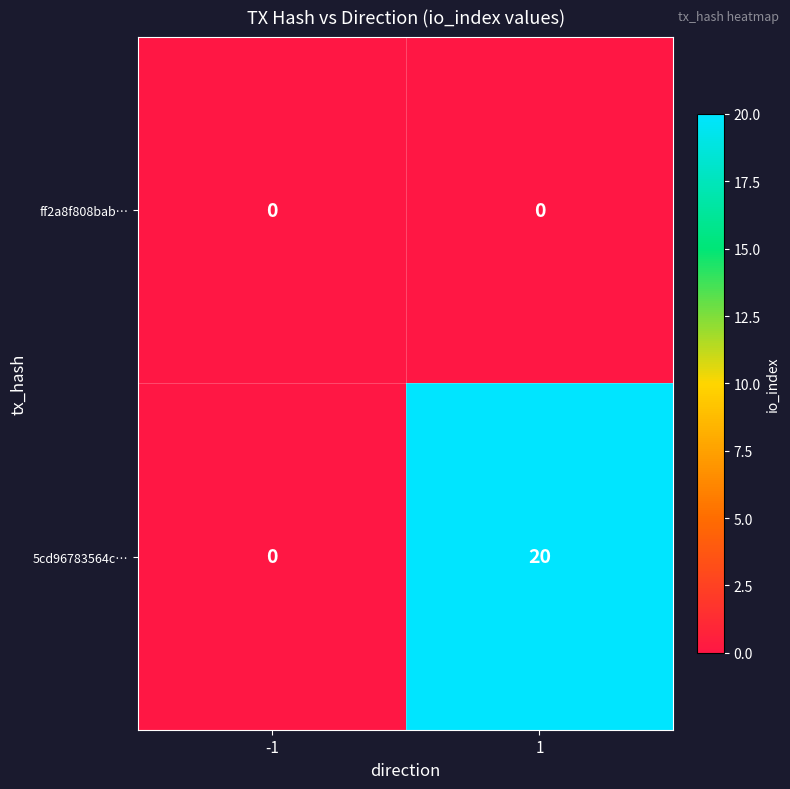

Is it true that 5cd96783564c… equals -11 at -1?

False